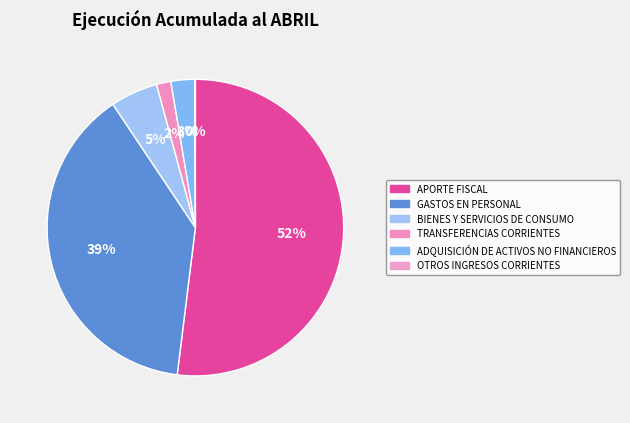

To the nearest percent, what is the difference between the largest and smallest slice percentages?

52%